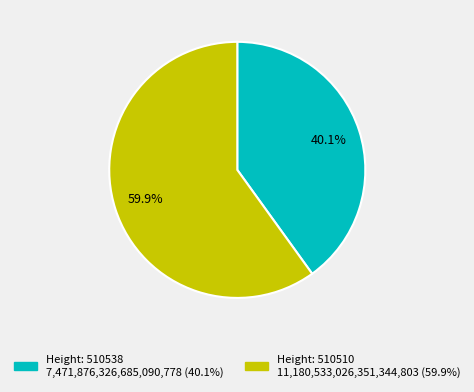

Is there a majority slice in this chart?

Yes